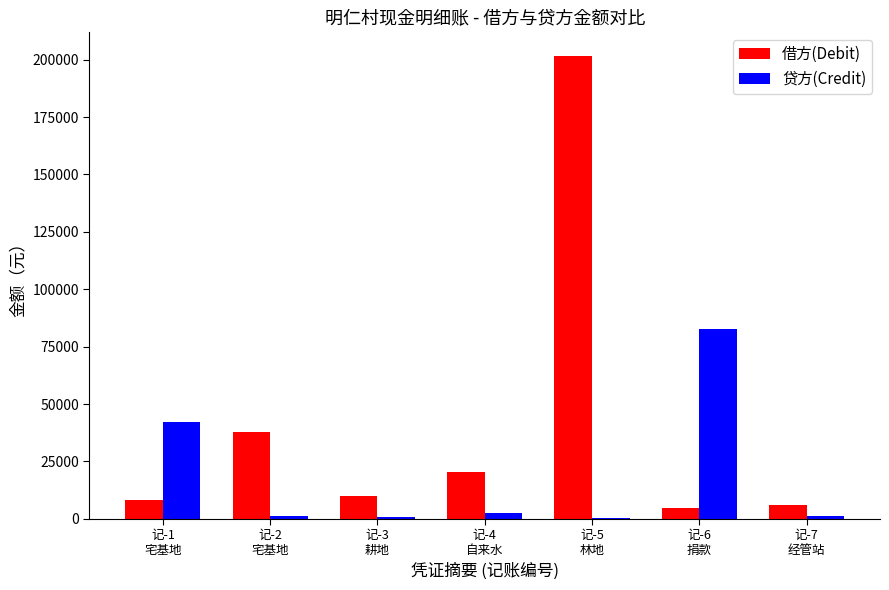

What is the highest value of the 借方(Debit) series?

201804.0